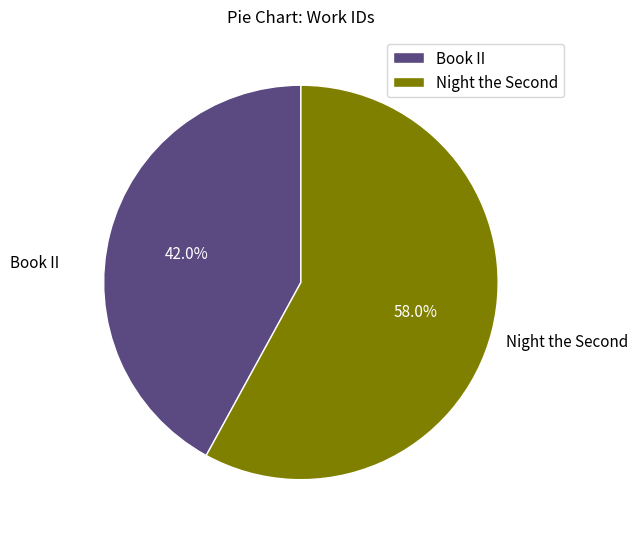

What portion of the pie excludes Book II?

58.0%